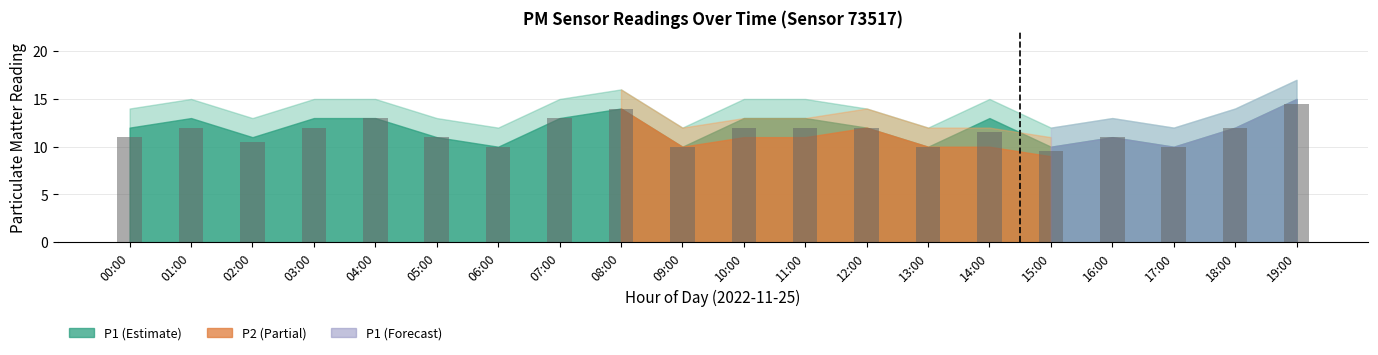

What is the sum of the values at 09:00 and 14:00?

21.5